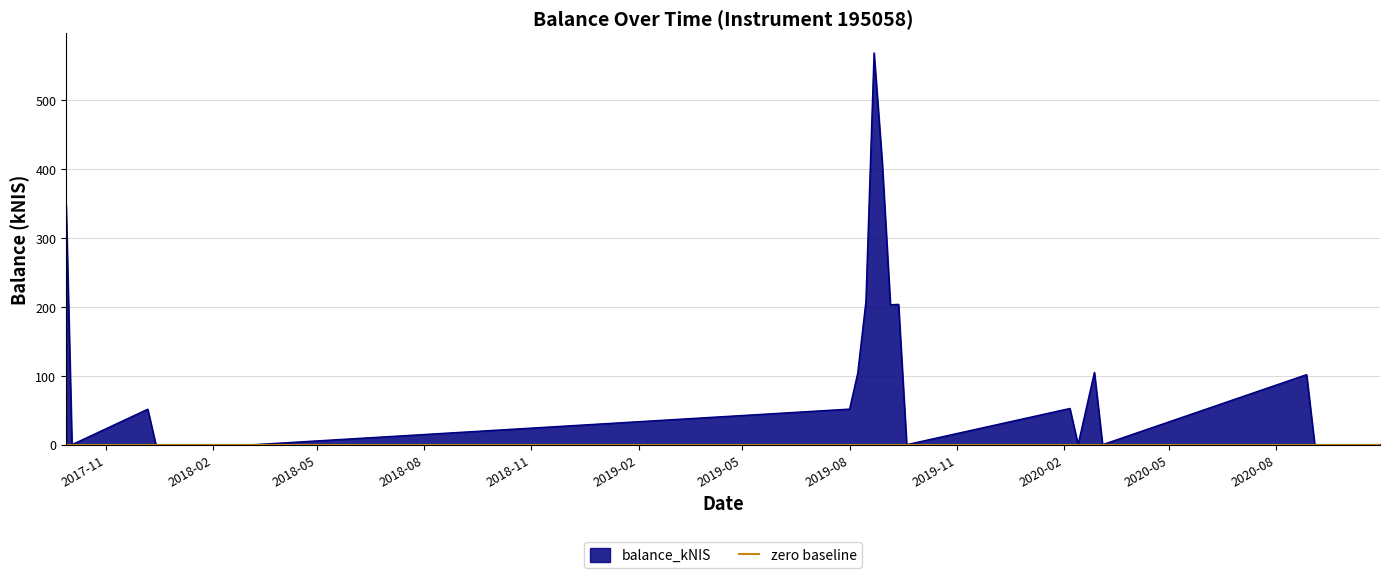

Which category has the lowest value across all series?

2017-10-03